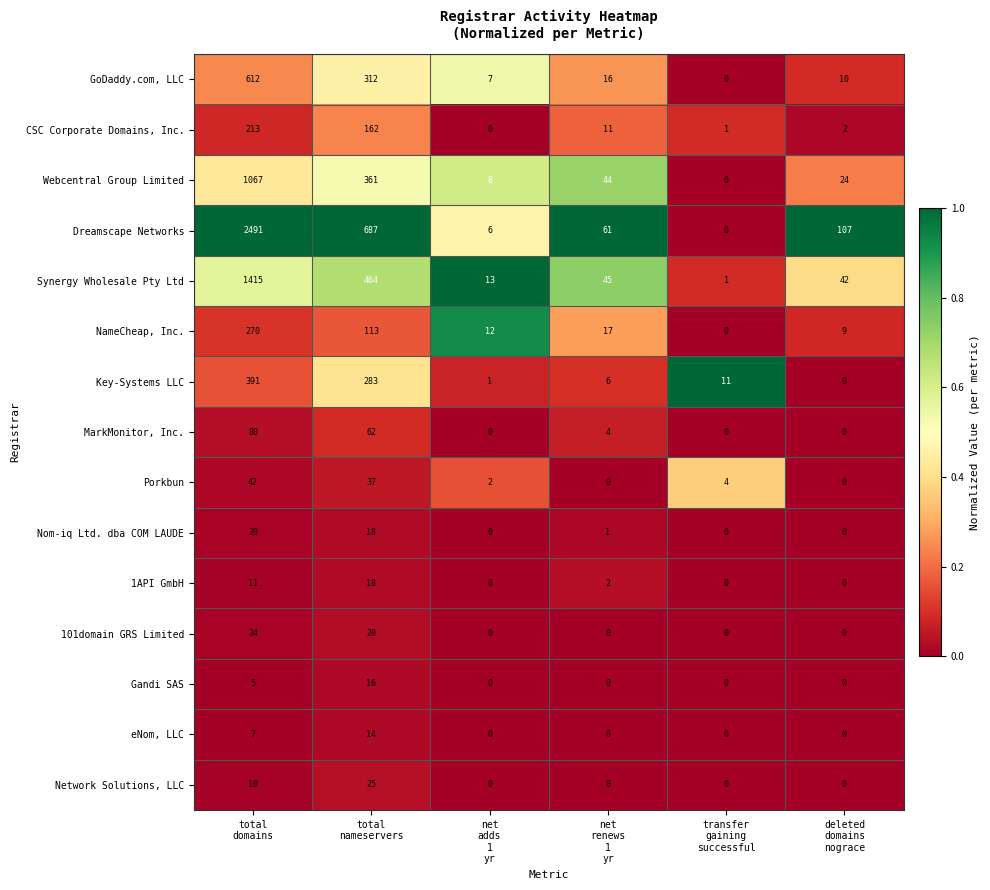

List the series in order of their peak value, highest first.

Dreamscape Networks, Synergy Wholesale Pty Ltd, Webcentral Group Limited, GoDaddy.com, LLC, Key-Systems LLC, NameCheap, Inc., CSC Corporate Domains, Inc., MarkMonitor, Inc., Porkbun, Network Solutions, LLC, 101domain GRS Limited, Nom-iq Ltd. dba COM LAUDE, 1API GmbH, Gandi SAS, eNom, LLC